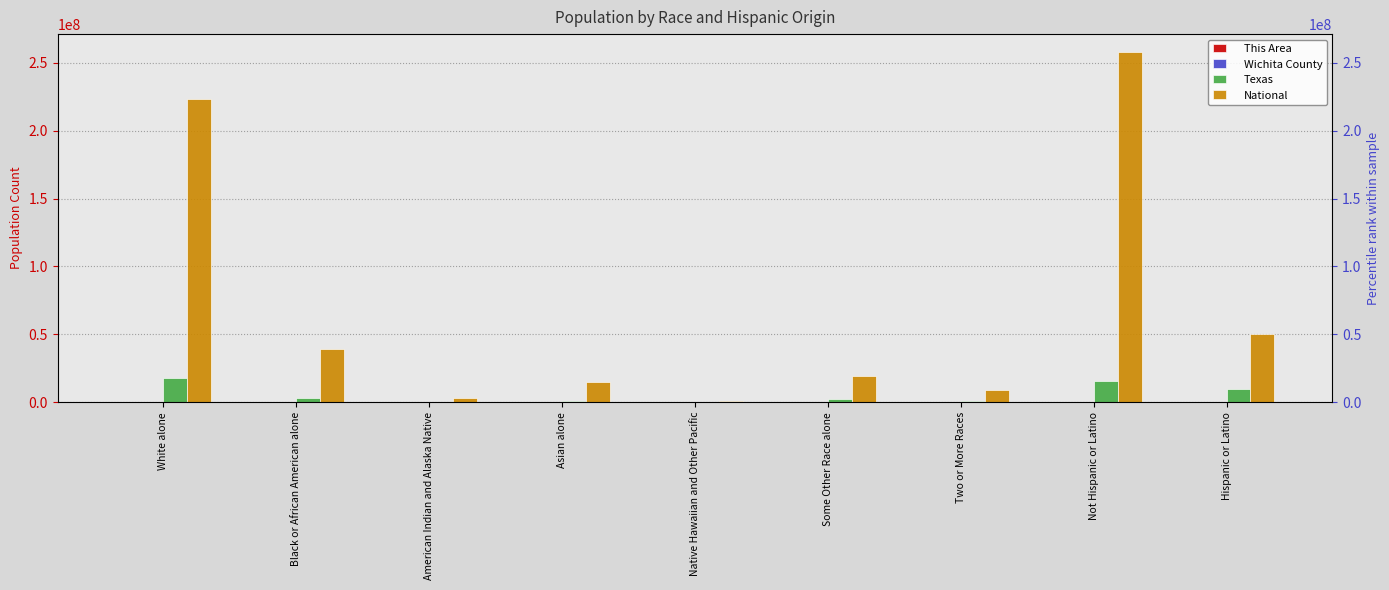

At which label is This Area closest to 3174?

White alone